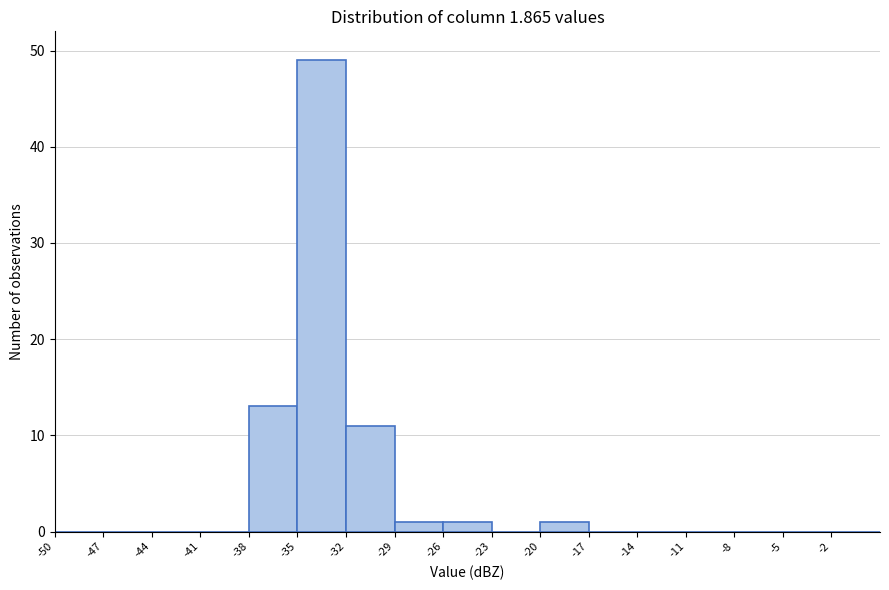

Over which range of the x-axis is the bar tallest?

-35 to -32